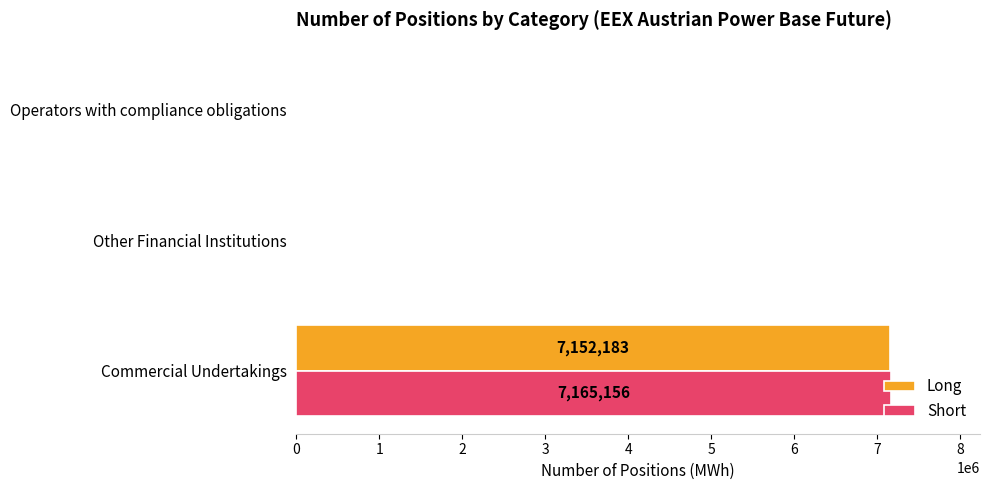

How many data points in Short are above 0?

1